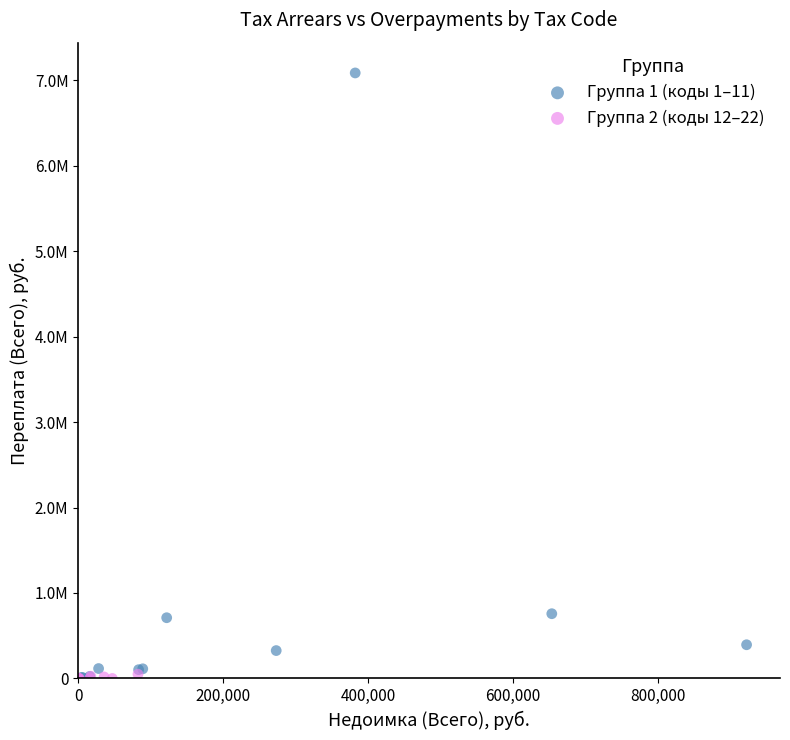

What are all the series names shown in the legend?

Группа 1 (коды 1–11), Группа 2 (коды 12–22)